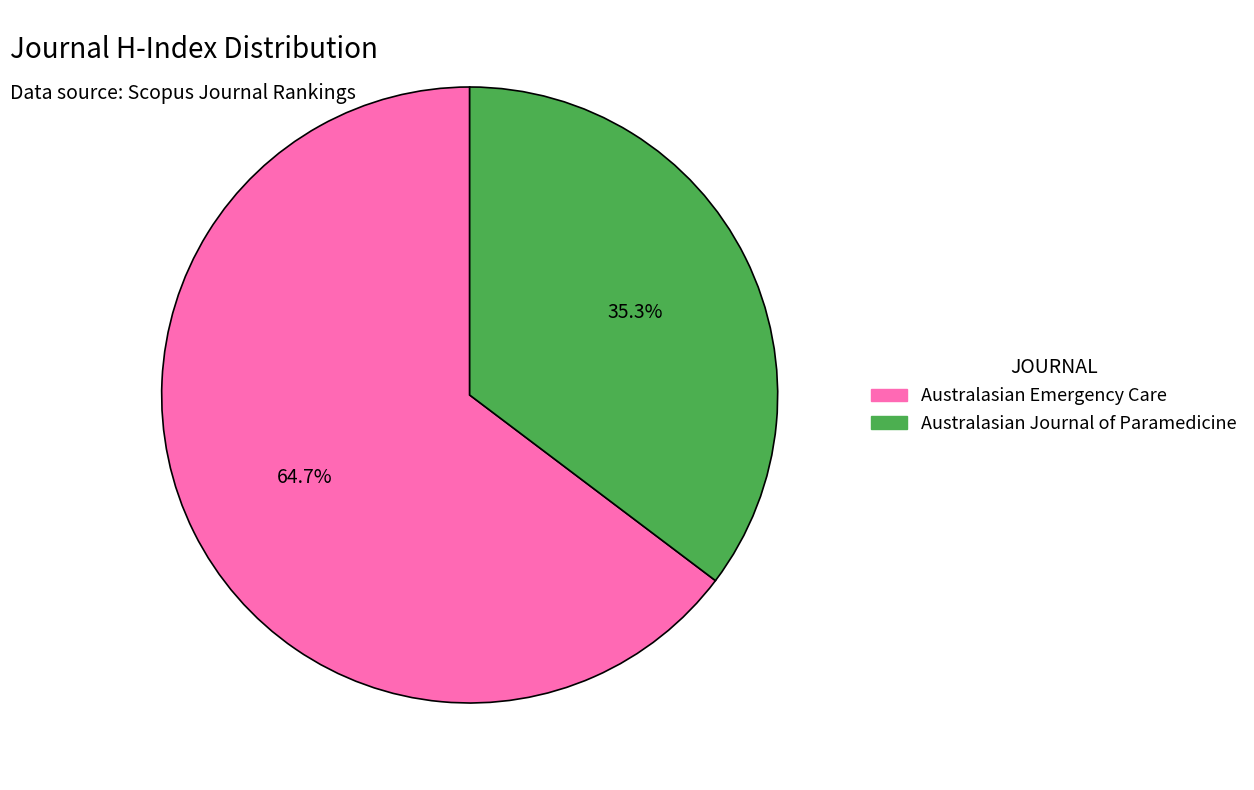

To the nearest percent, what is the difference between the largest and smallest slice percentages?

29%